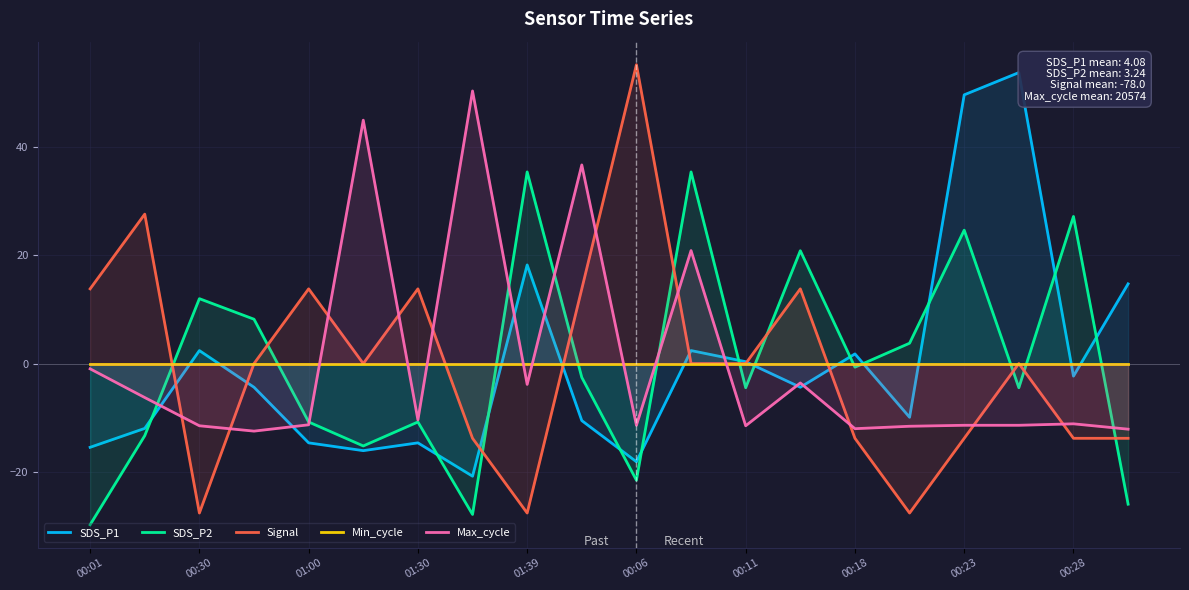

True or false: Signal has a value of -20.6 at 00:18.

False